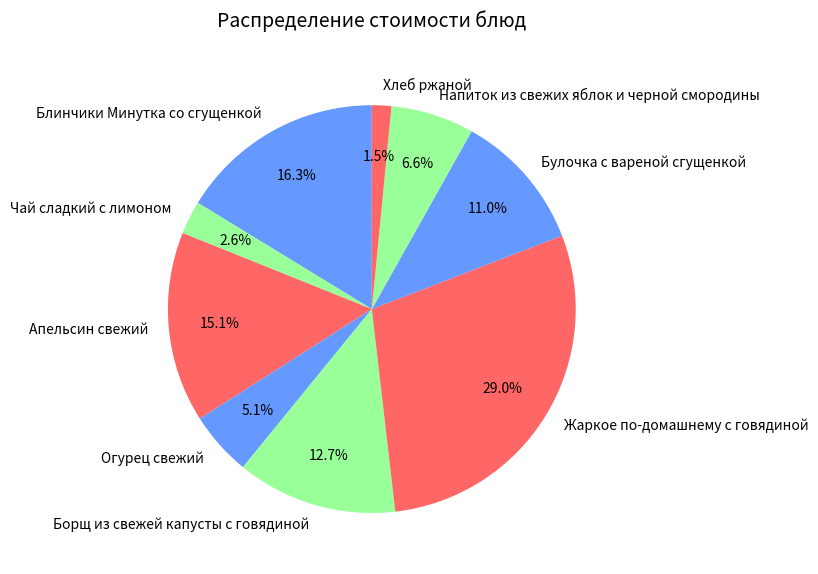

Which has a higher value, Чай сладкий с лимоном or Напиток из свежих яблок и черной смородины?

Напиток из свежих яблок и черной смородины